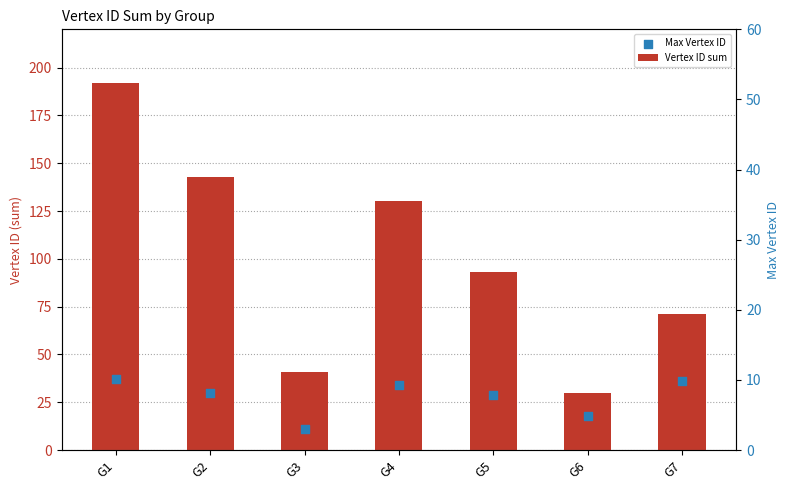

Which series has the widest spread of Y values?

Vertex ID sum